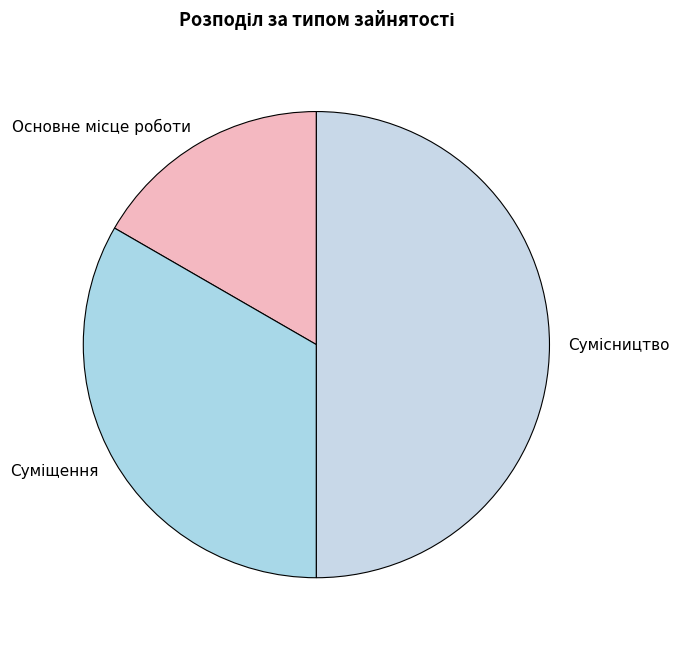

Is it true that Основне місце роботи is 17% of the pie?

True